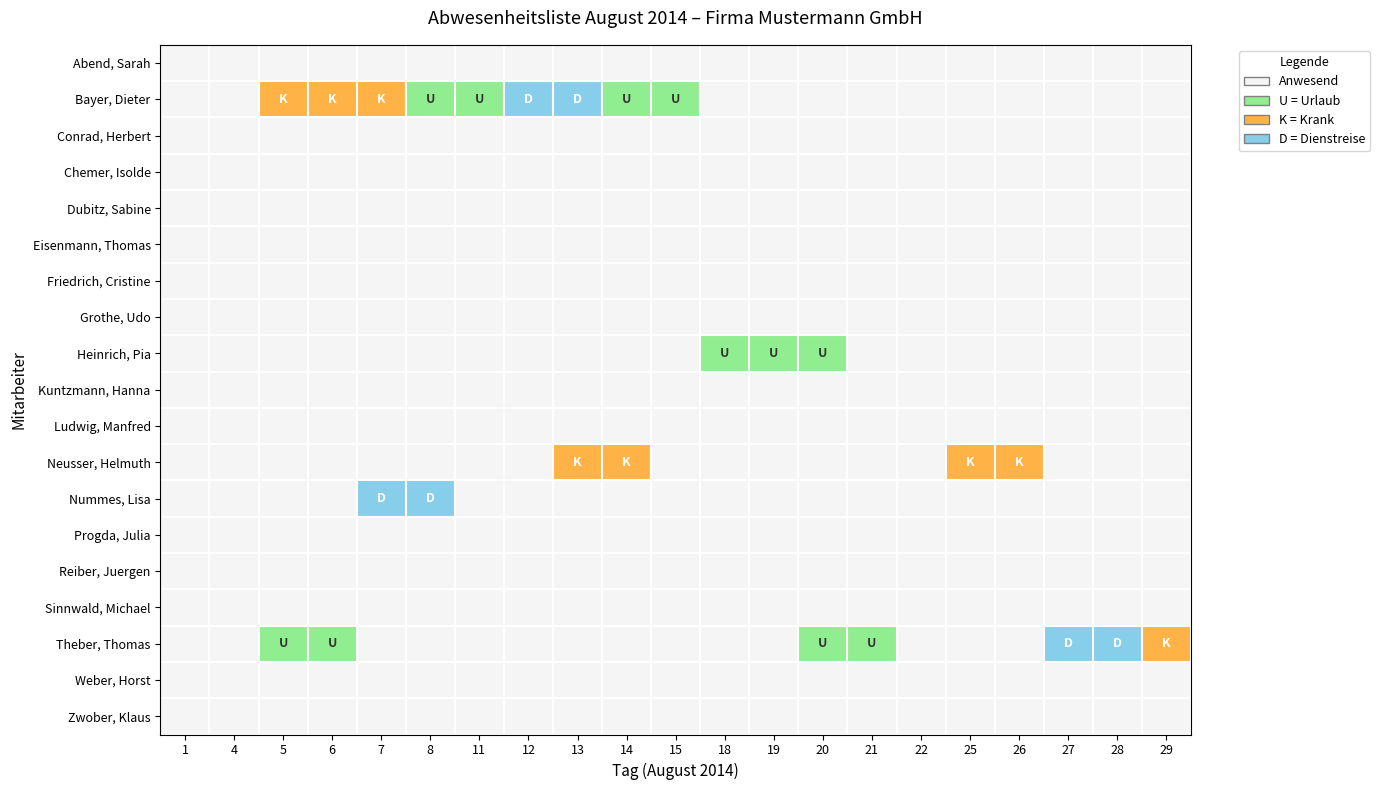

At which category is the sum across all series the highest?

7